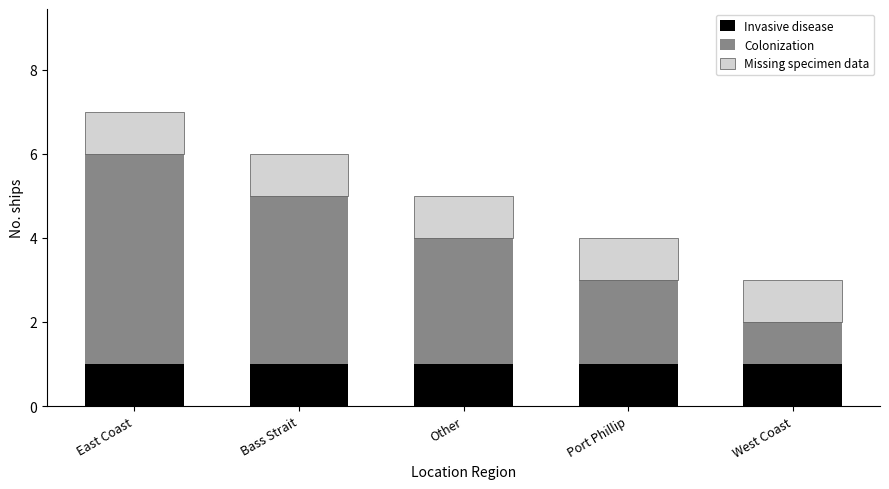

What is the sum of all Invasive disease values?

5